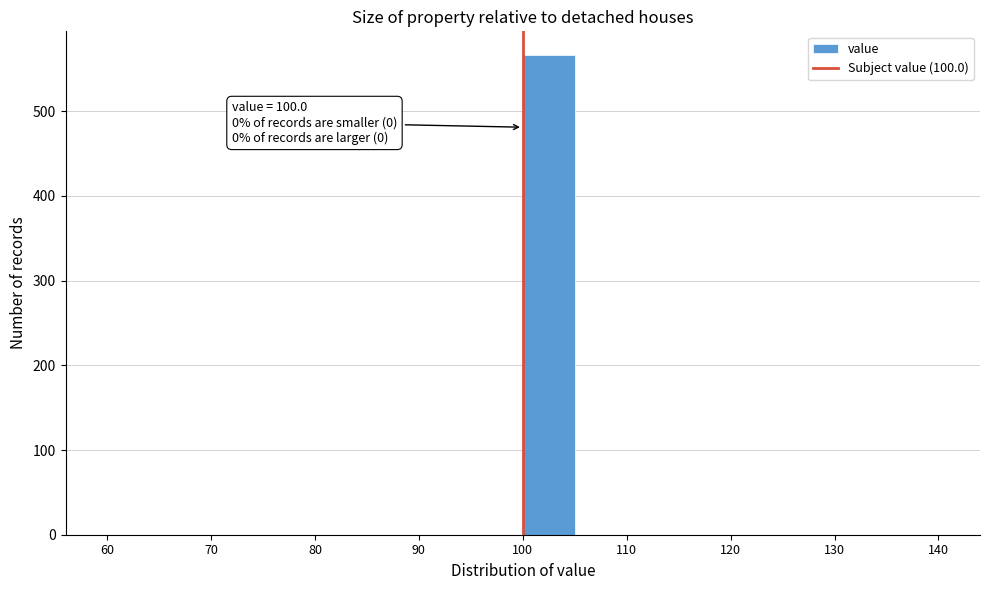

Which range on the x-axis has the tallest bar?

100 to 105